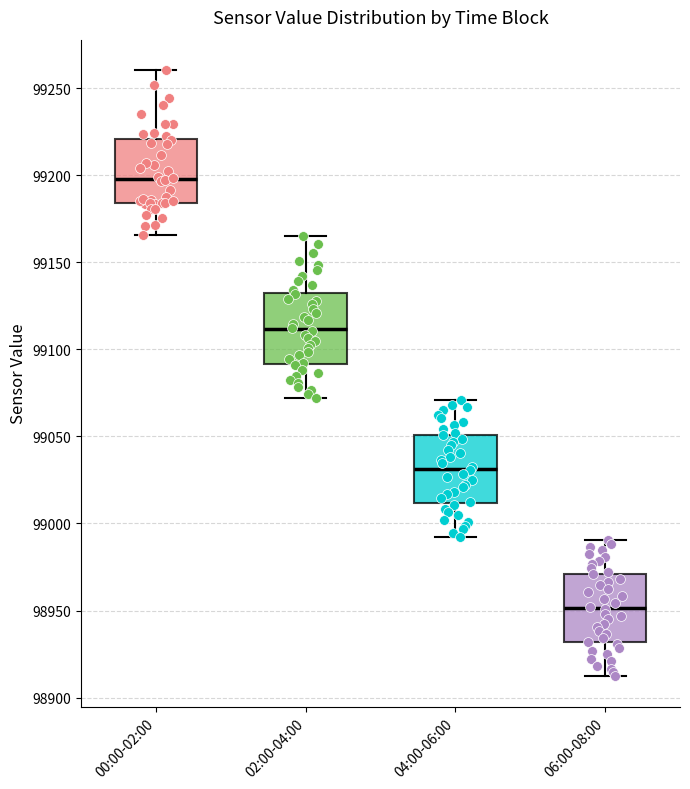

Which box has the lowest median line?

06:00-08:00